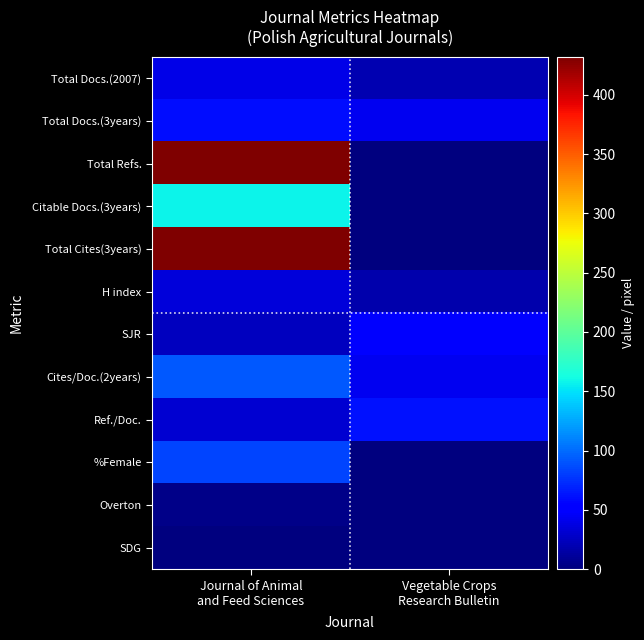

Rank the series at Journal of Animal and Feed Sciences from highest to lowest value.

Total Refs., Total Cites(3years), Citable Docs.(3years), Cites/Doc.(2years), %Female, Total Docs.(3years), Total Docs.(2007), H index, Ref./Doc., SJR, Overton, SDG